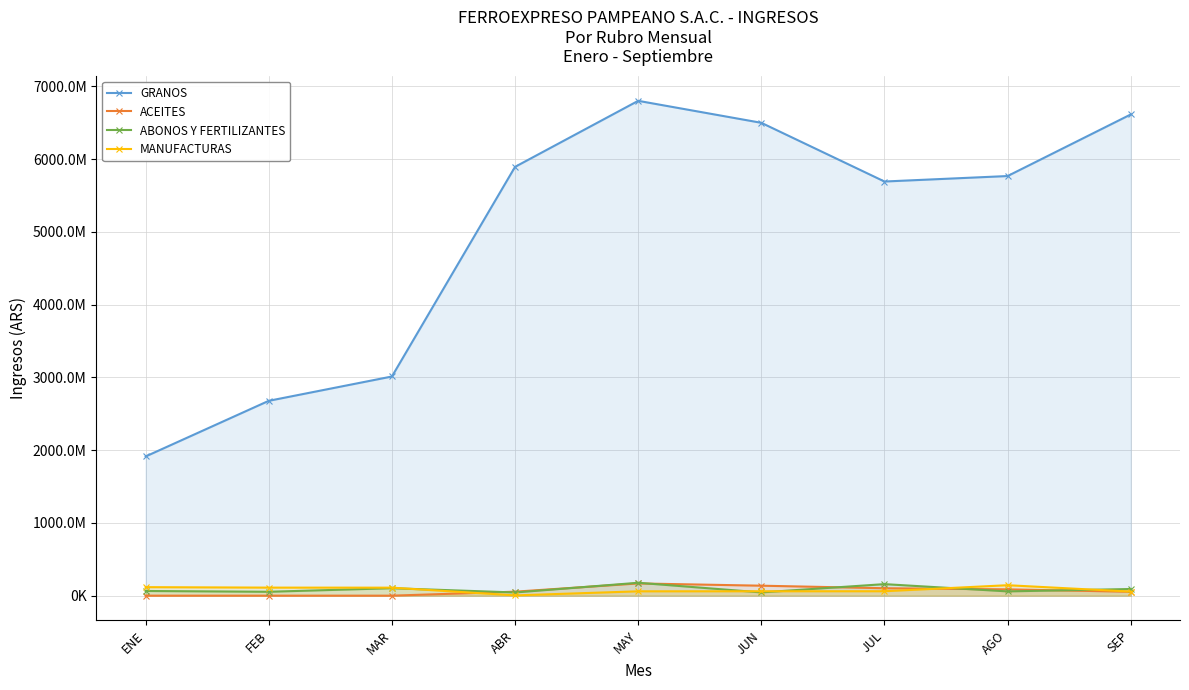

Reading left to right, transcribe all the data shown in this chart.

GRANOS: 1912933775.4	2677429398.4	3011607359.0	5892128100.7	6799448807.8	6497435872.4	5690751775.8	5766036205.3	6612357887.1
ACEITES: 0.0	0.0	0.0	54958534.9	168145831.1	137134690.2	102087445.8	86901340.2	53441537.5
ABONOS Y FERTILIZANTES: 64417403.4	53426982.8	102619065.1	43965416.5	177337174.1	44759561.2	158578192.1	58725721.1	91600472.0
MANUFACTURAS: 116945453.2	110627995.1	109978339.2	3812978.5	59792262.7	60460371.2	60837794.5	143722350.0	56137563.8